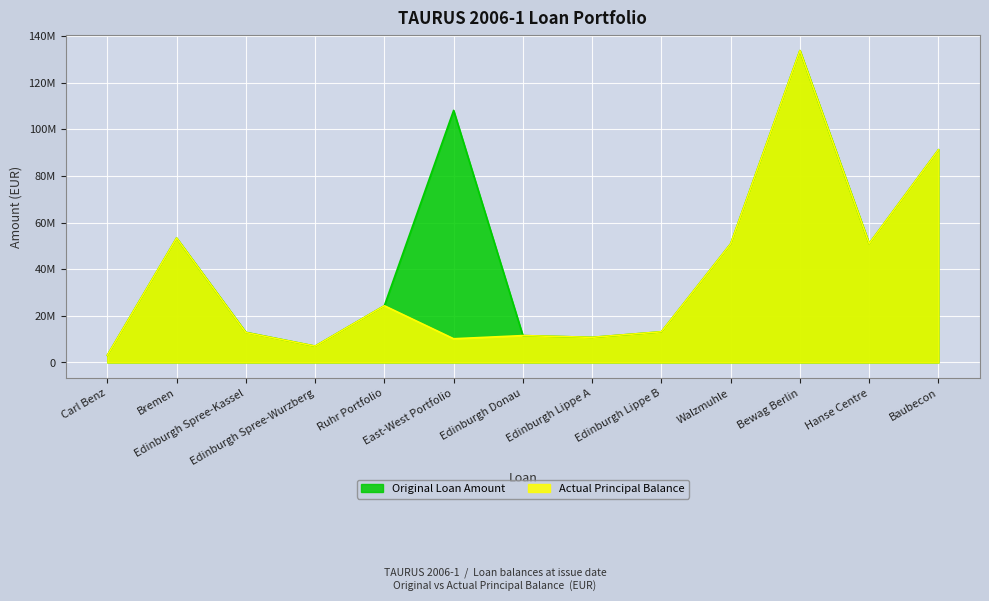

The Actual Principal Balance series shows 5416313.5 at Edinburgh Lippe A. True or false?

False